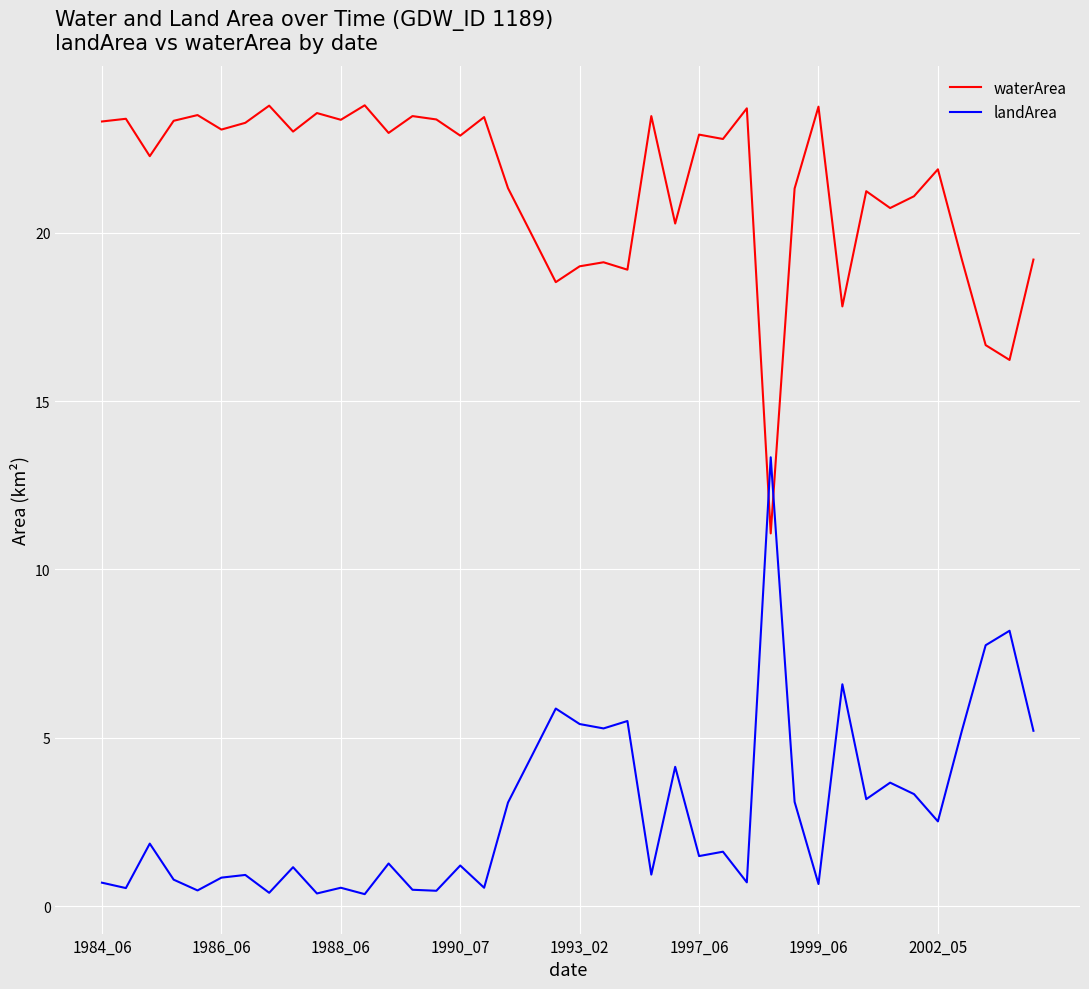

How many intersections are there between landArea and waterArea?

2